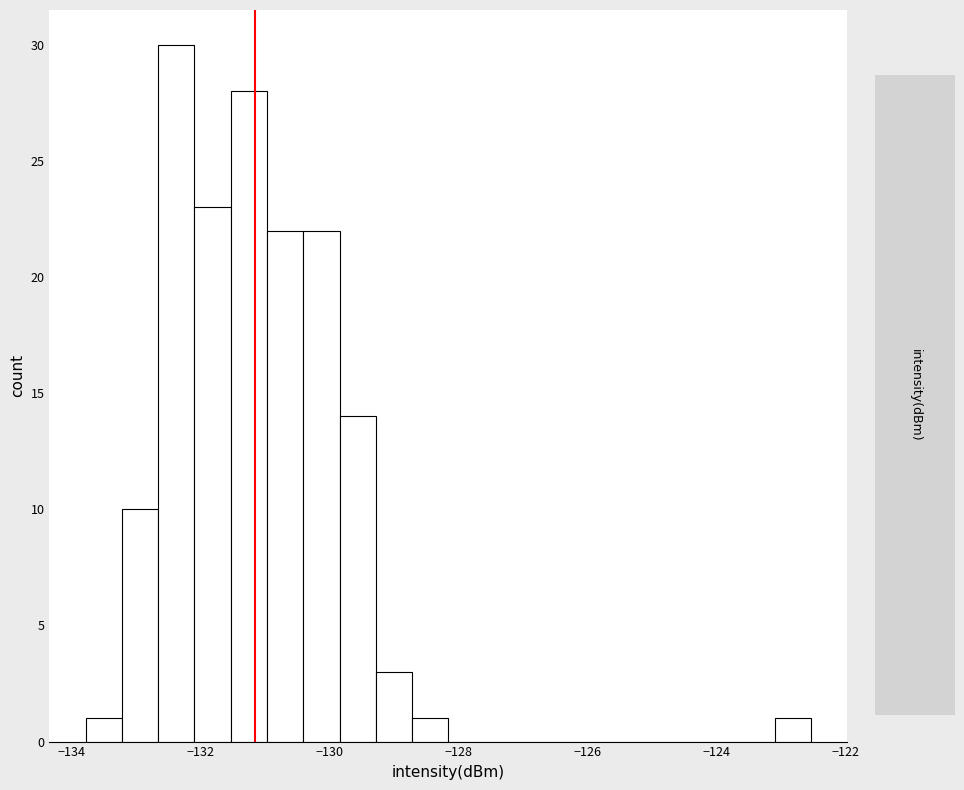

Around what value on the x-axis is the tallest bar? Give the approximate position of its centre, as read against the axis.

-132.4